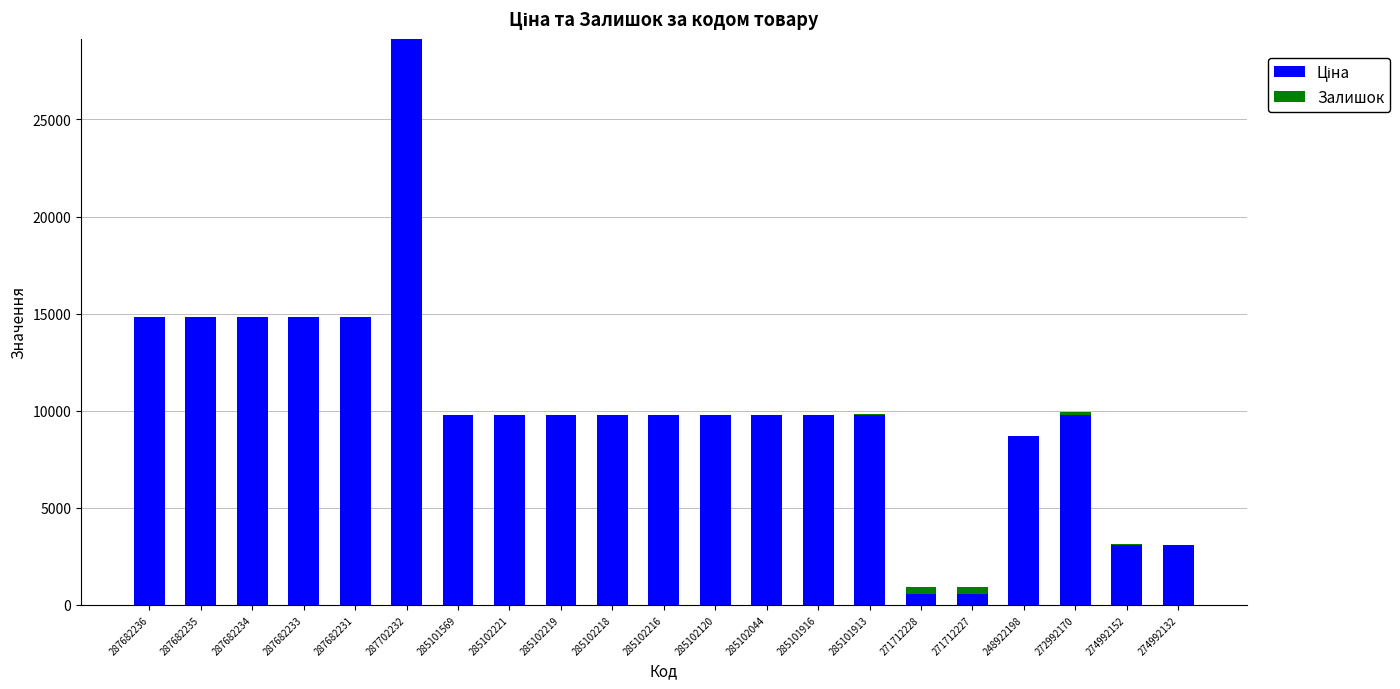

At which category is the sum across all series the highest?

287702232